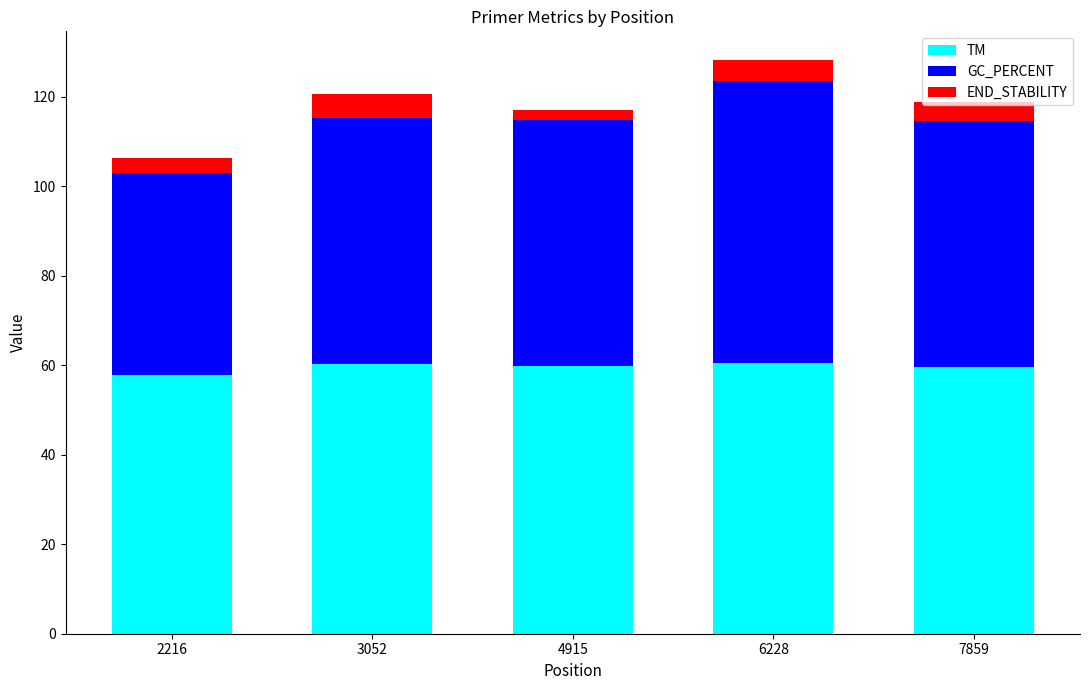

What is the total value across all series at 6228?

128.2